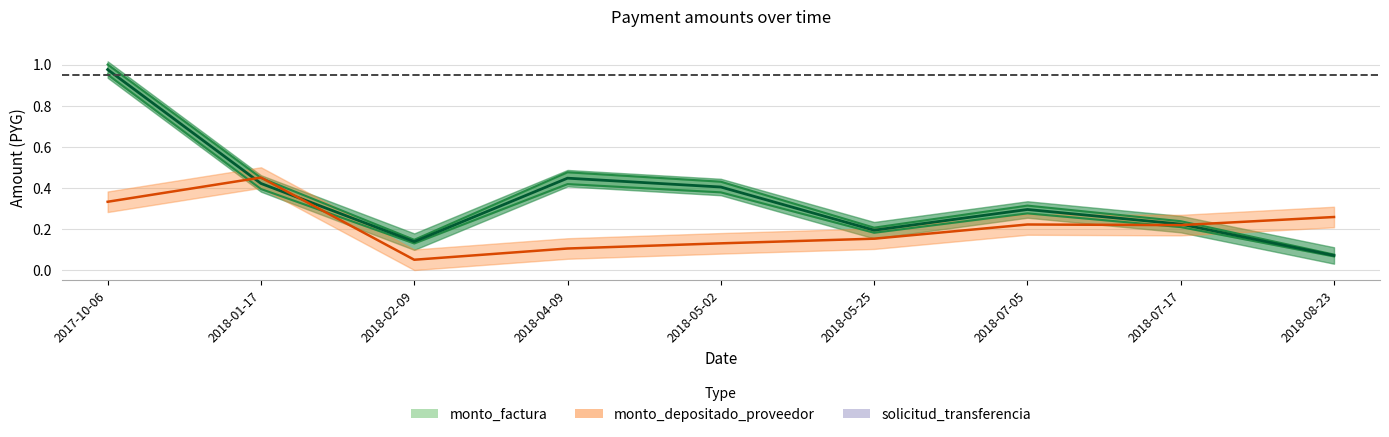

Is the value of monto_depositado_proveedor at 2018-05-25 greater than the value of solicitud_transferencia at 2018-01-17?

No